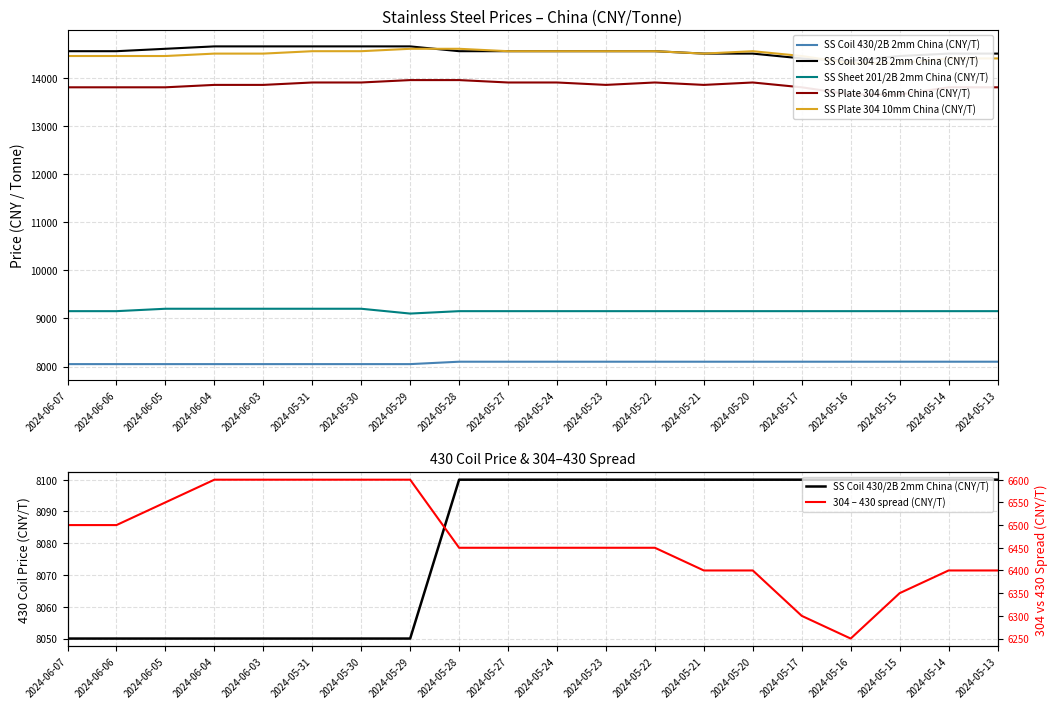

True or false: 304 – 430 spread (CNY/T) has more than 0 points higher than both neighbors.

False